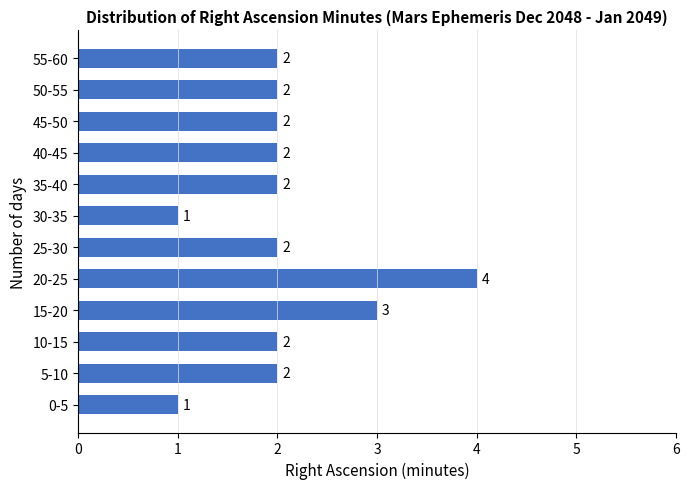

Reading bottom to top, extract all data points from this chart.

0-5=1	5-10=2	10-15=2	15-20=3	20-25=4	25-30=2	30-35=1	35-40=2	40-45=2	45-50=2	50-55=2	55-60=2